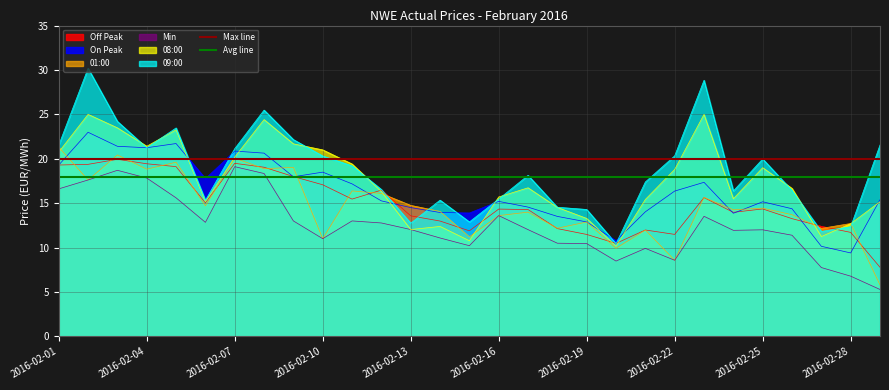

Which category has the highest value in the 01:00 series?

2016-02-01